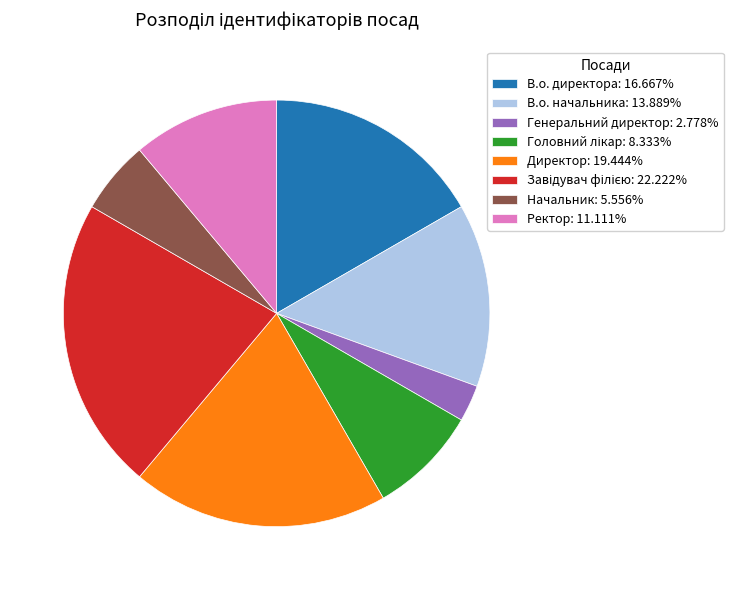

True or false: Ректор accounts for 11% of the total.

True